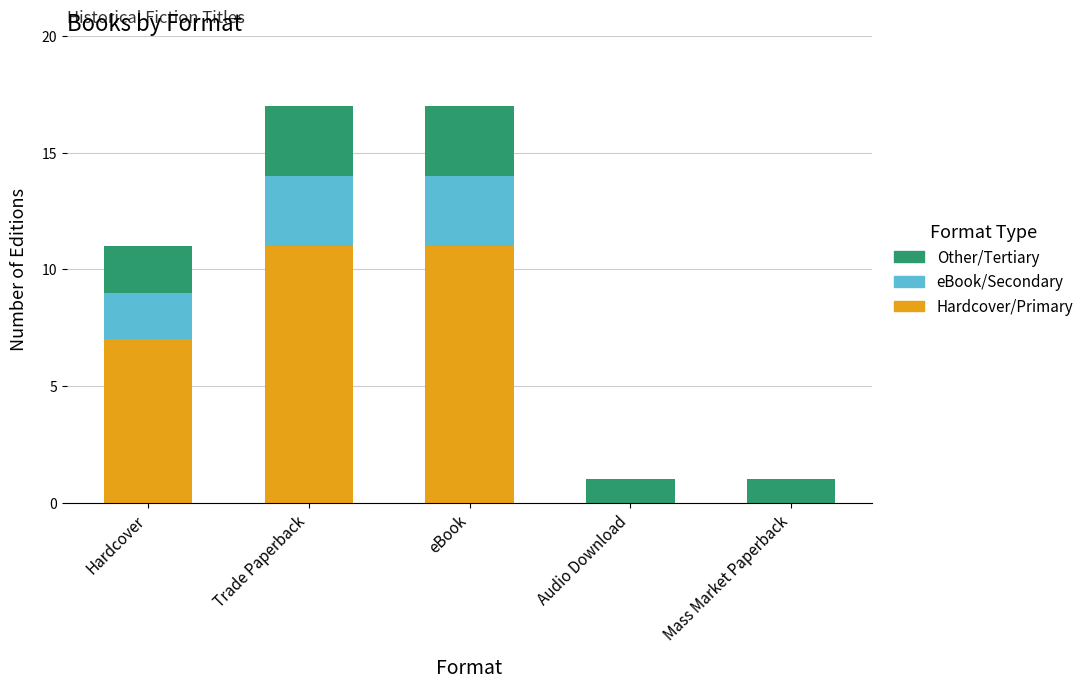

What is the highest value of the Hardcover/Primary series?

11